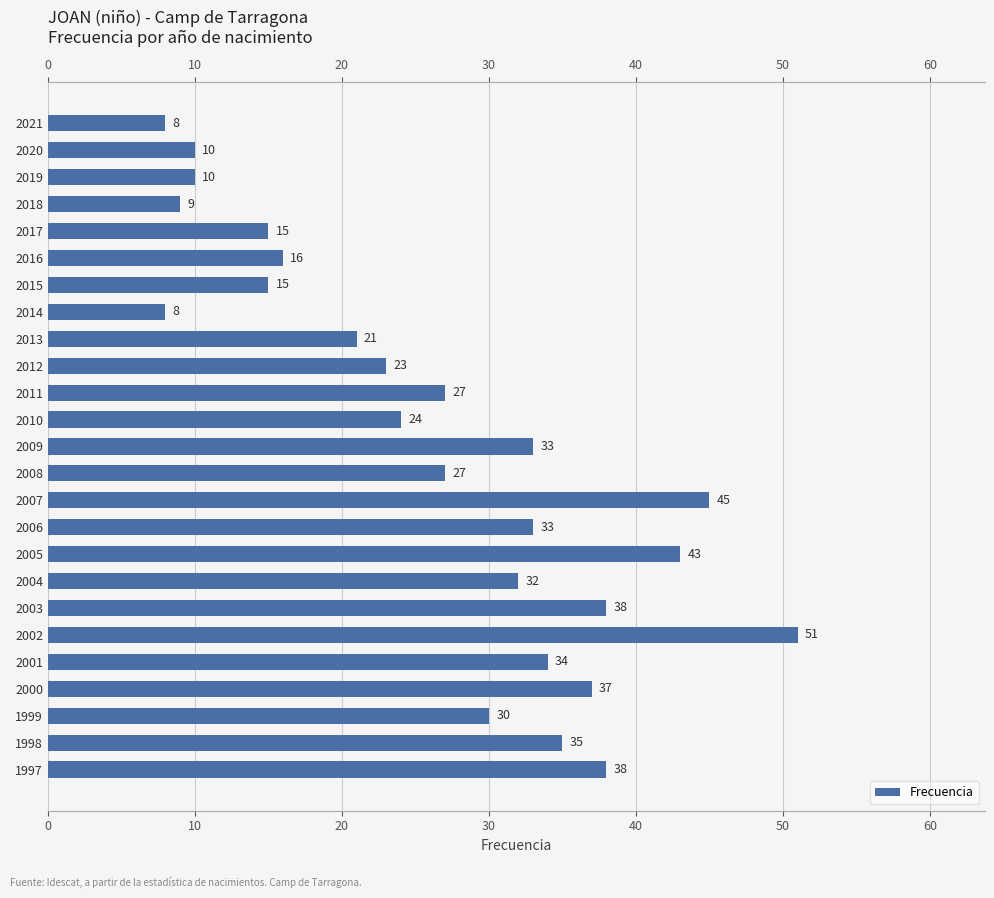

How many data points does each series have?

25